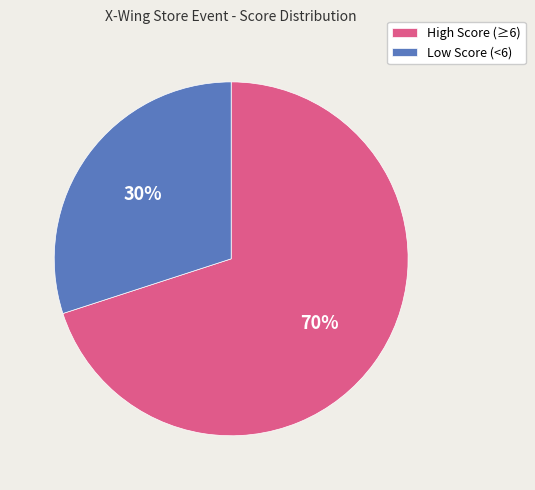

The Low Score (<6) slice represents 30% of the pie. True or false?

True